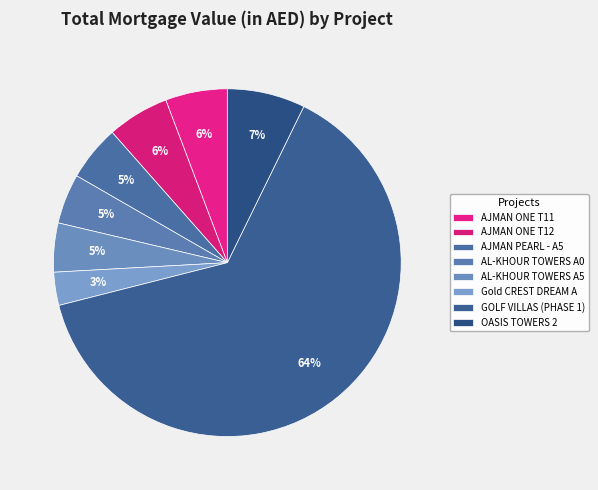

Count the number of slices in the pie.

8